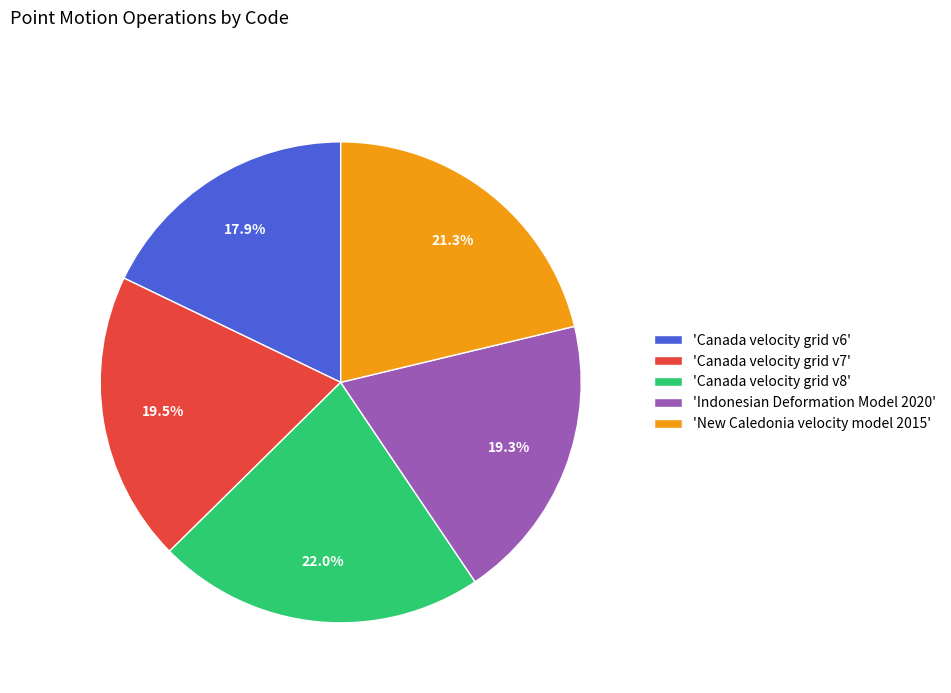

Which has a higher value, 'Canada velocity grid v7' or 'Canada velocity grid v8'?

'Canada velocity grid v8'